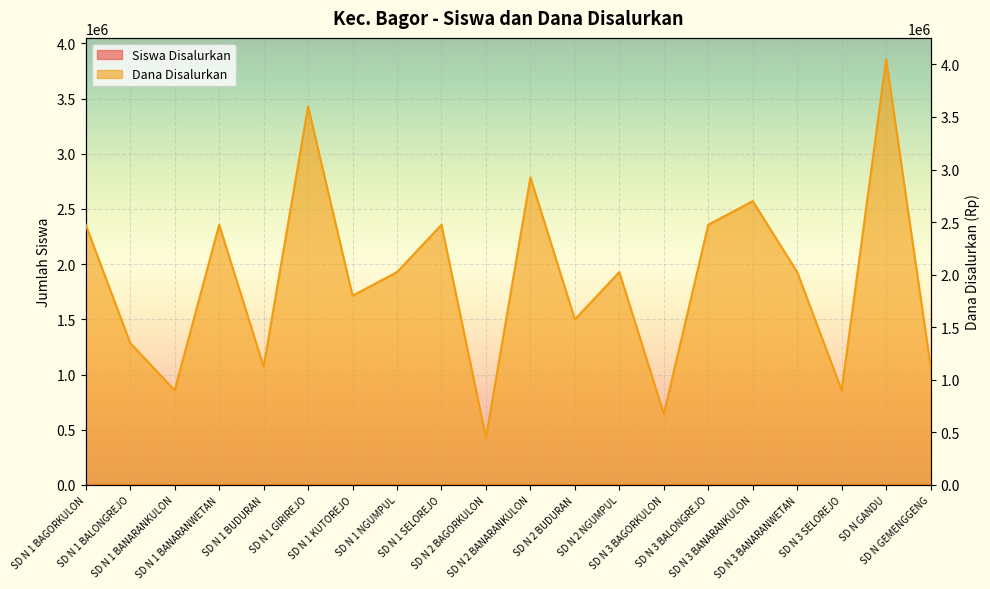

What is the total value across all series at SD N 1 BALONGREJO?

1350006